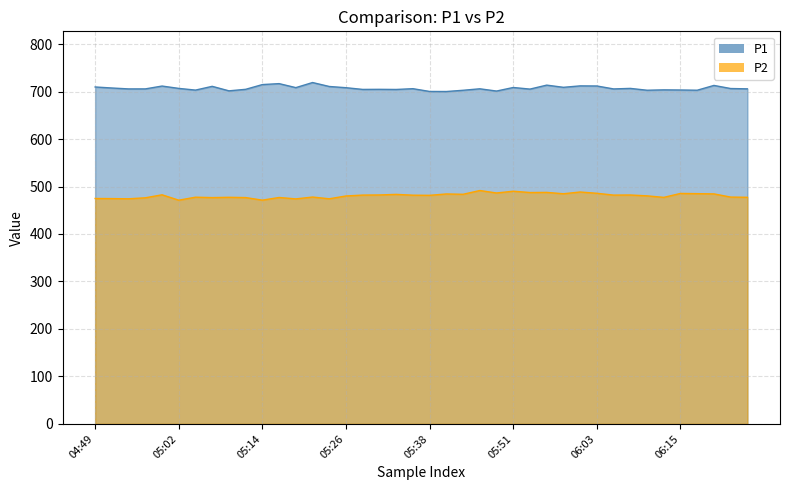

Between 04:54 and 05:53, which is larger?

04:54